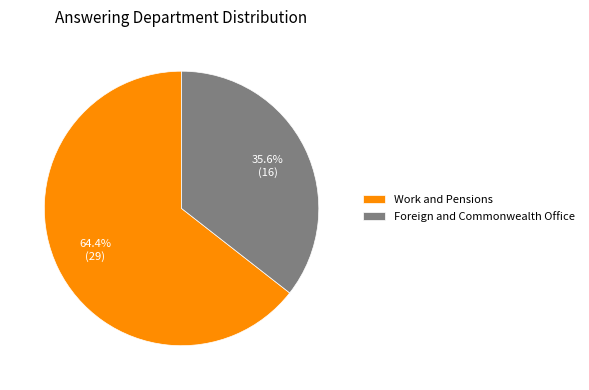

Is the sum of Foreign and Commonwealth Office and Work and Pensions greater than half?

Yes